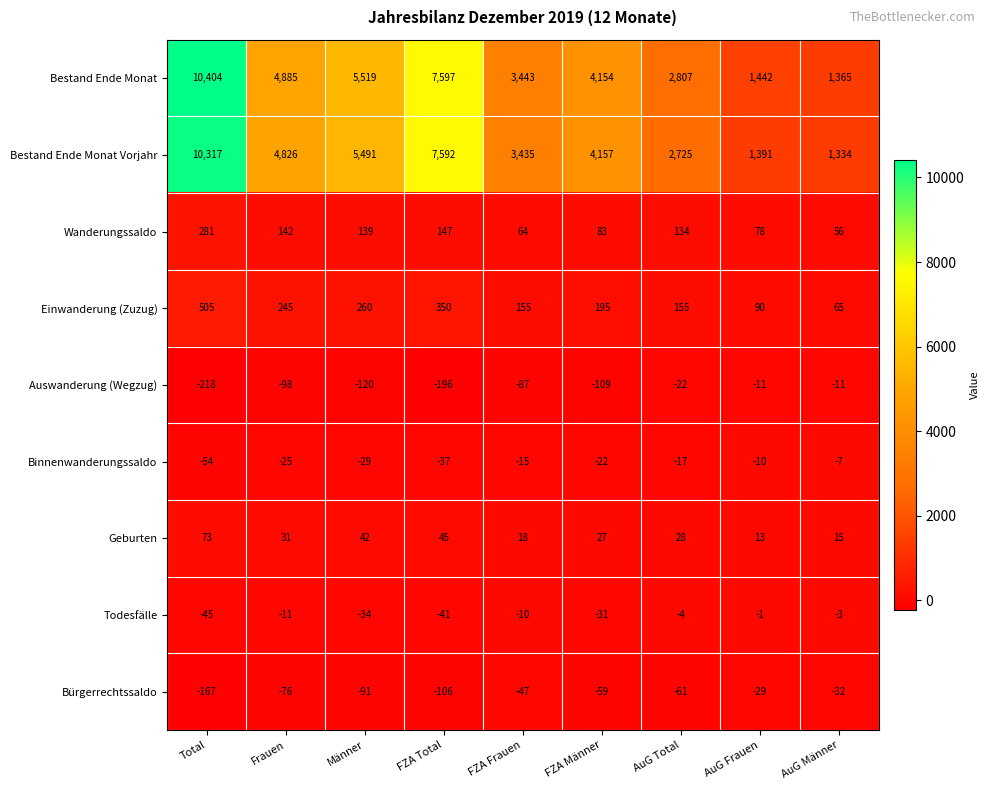

Is the value of Einwanderung (Zuzug) at AuG Total greater than the value of Binnenwanderungssaldo at FZA Total?

Yes